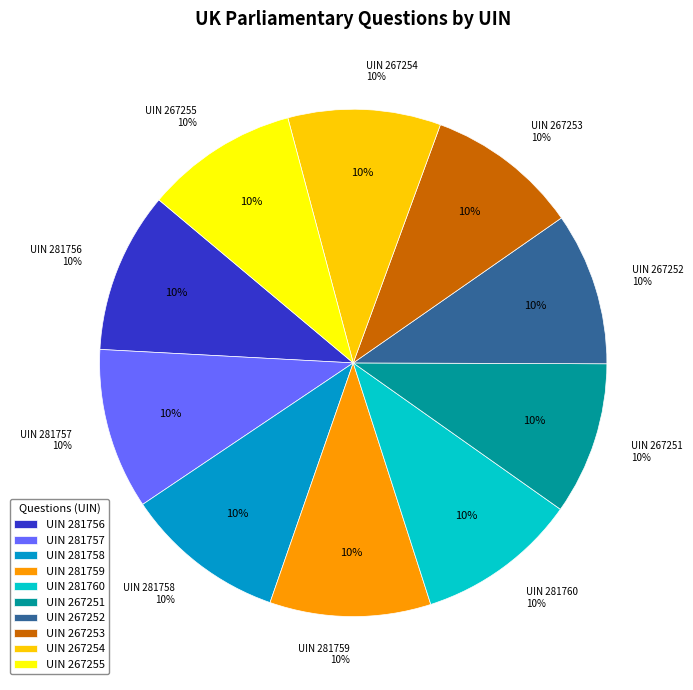

The 281759 slice represents 10% of the pie. True or false?

True